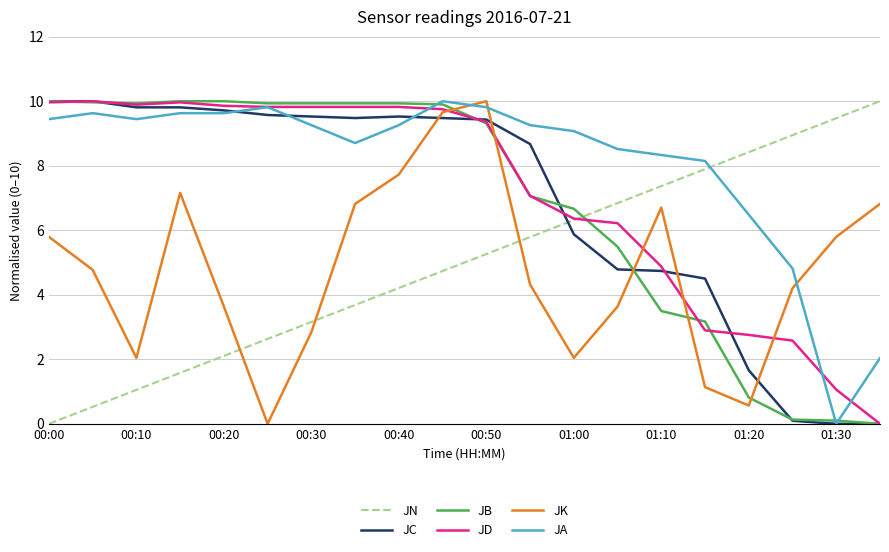

What is the maximum value shown in the chart?

10.0